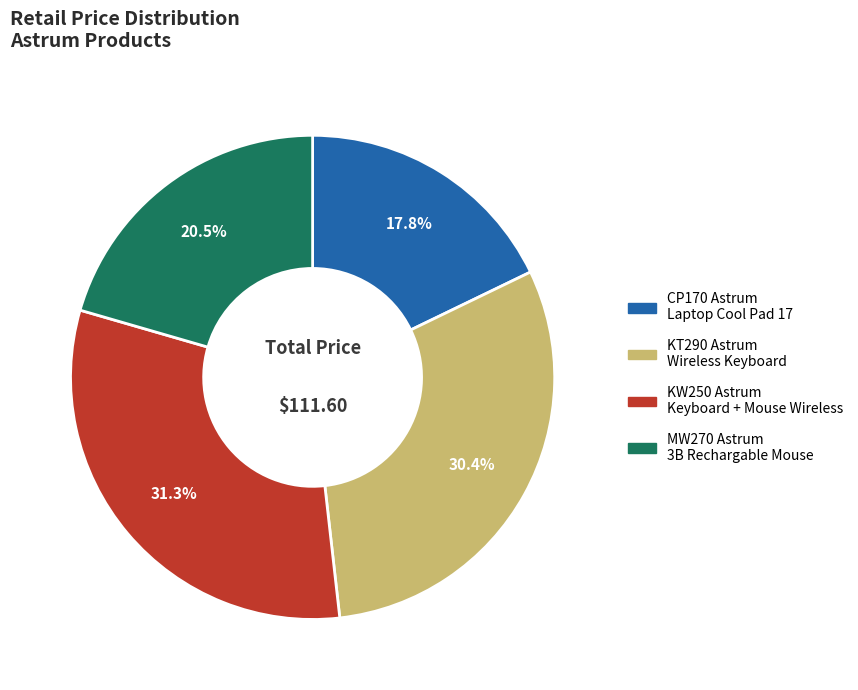

What is the largest slice in the pie chart?

KW250 Astrum Keyboard + Mouse Wireless